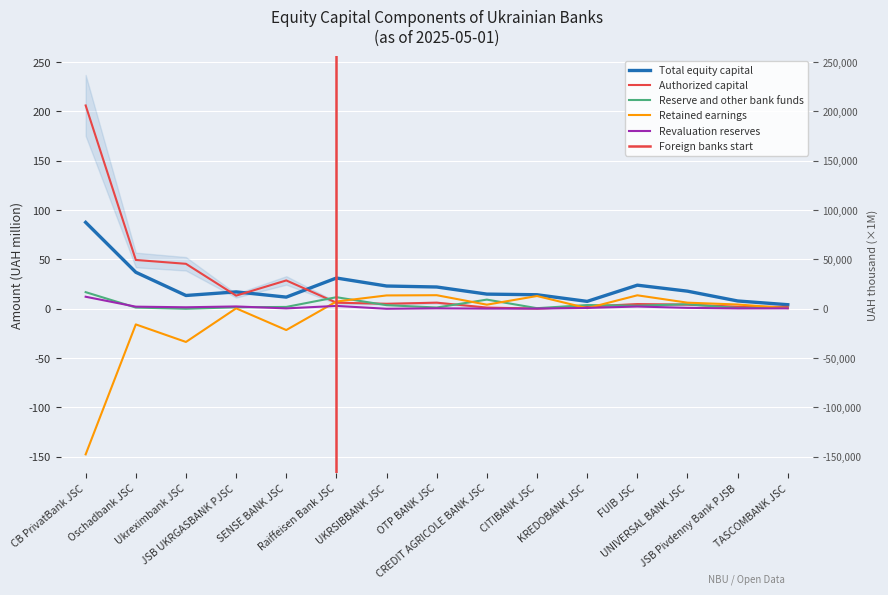

What is the total value across all series at Raiffeisen Bank JSC?

59.3